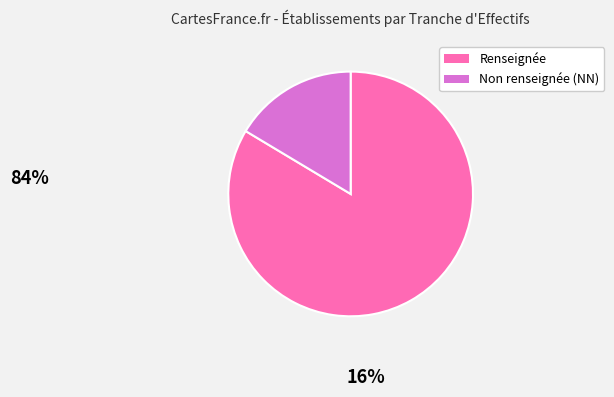

Rank the categories by value from highest to lowest.

Renseignée, Non renseignée (NN)